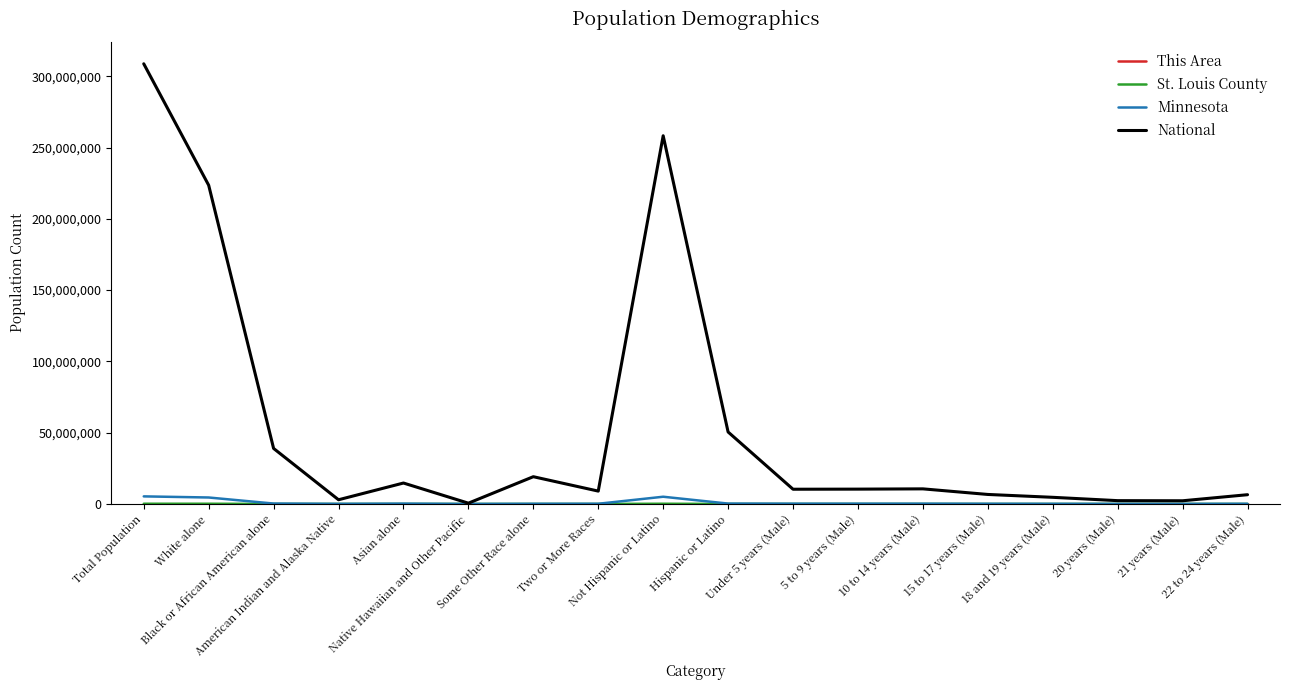

Between Asian alone and 22 to 24 years (Male), which series saw the biggest shift?

National